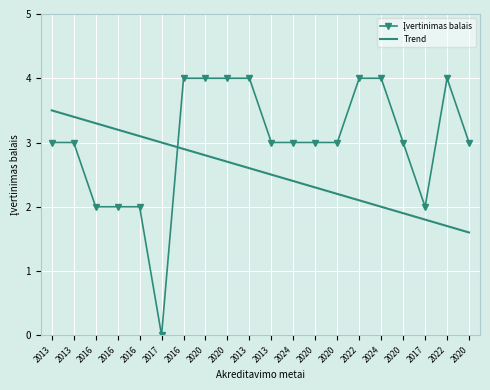

At which category does the chart reach its minimum across all series?

2017